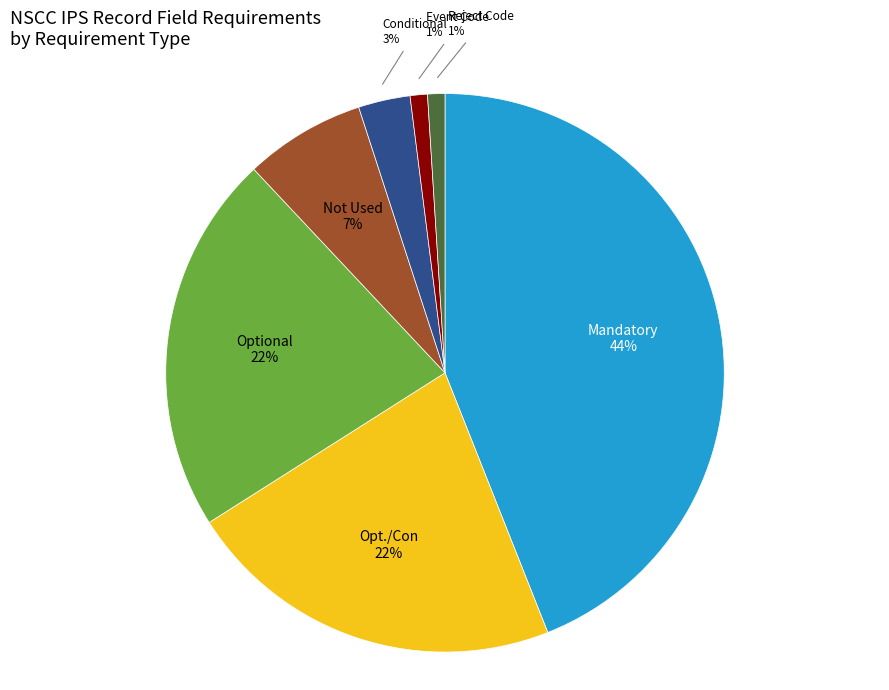

To the nearest percent, what is the average slice percentage?

14%